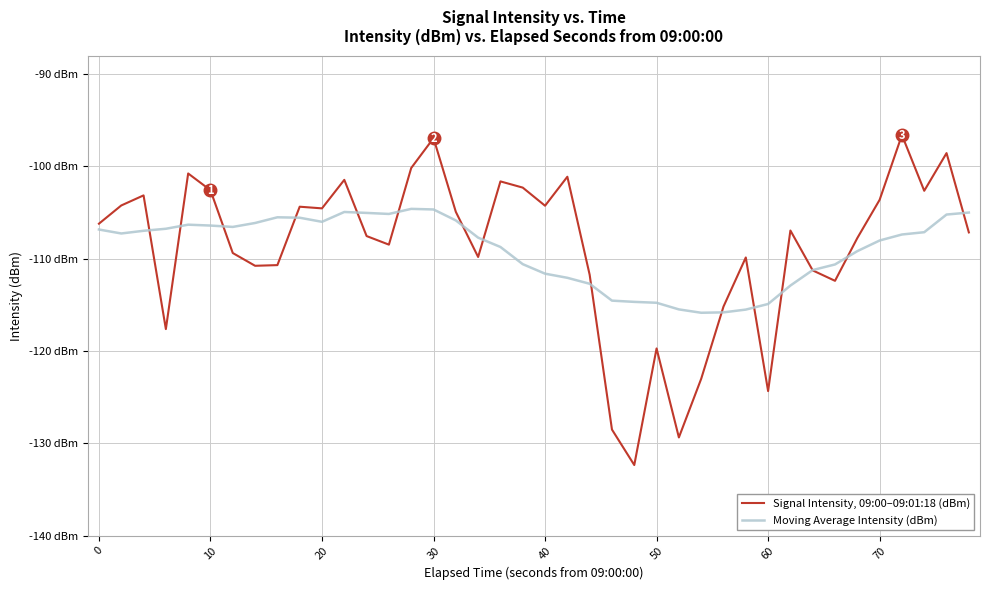

Does the chart have visible grid lines?

Yes